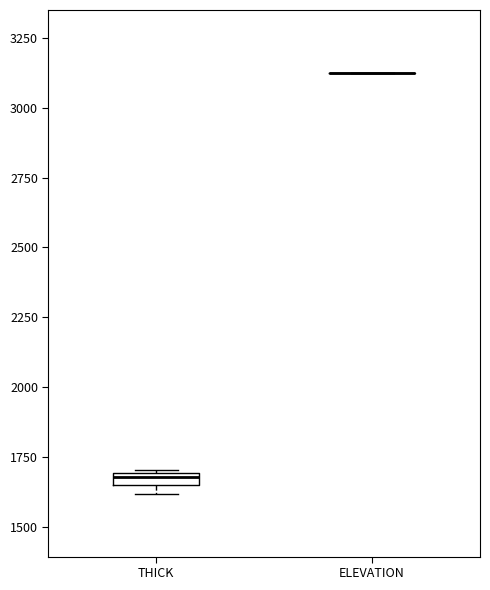

Where is the upper edge of the box for THICK on the y-axis? The values are not printed on the chart, so give them approximately, as read against the axis.

1700